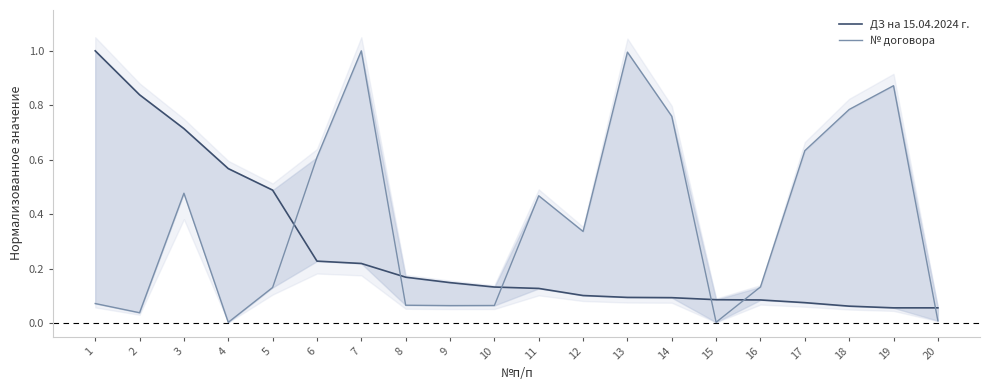

Where is № договора nearest to the value 0?

4